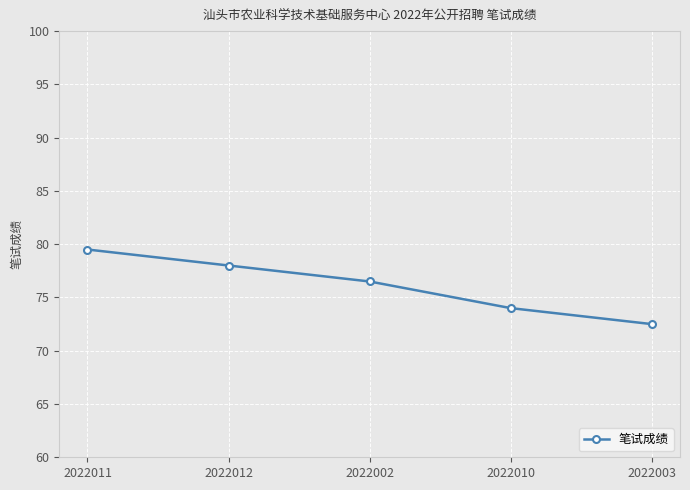

True or false: the data has more than 2 interior local peaks.

False